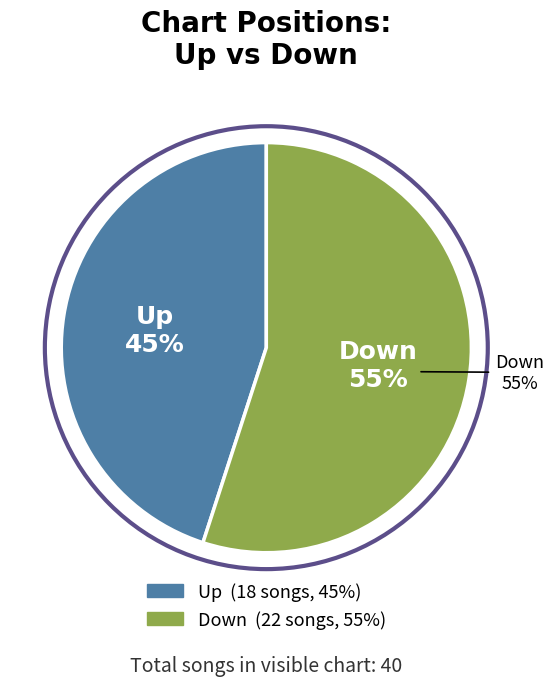

Count the number of slices in the pie.

2